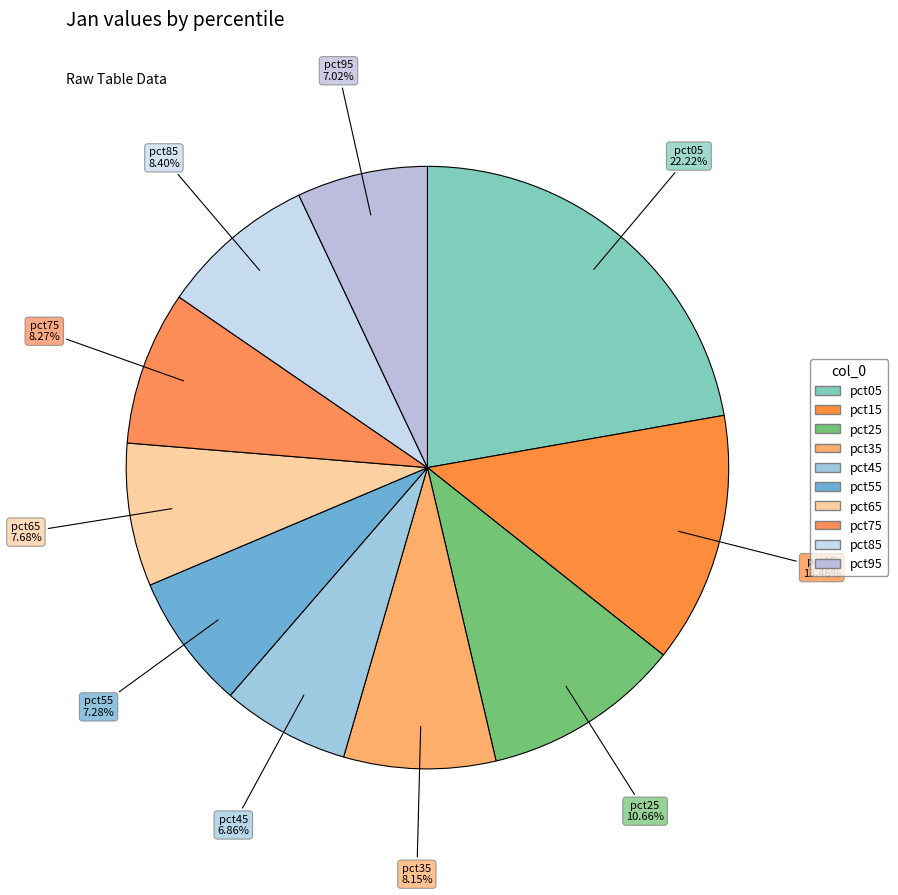

To the nearest percent, what is the difference between the largest and smallest slice percentages?

15%